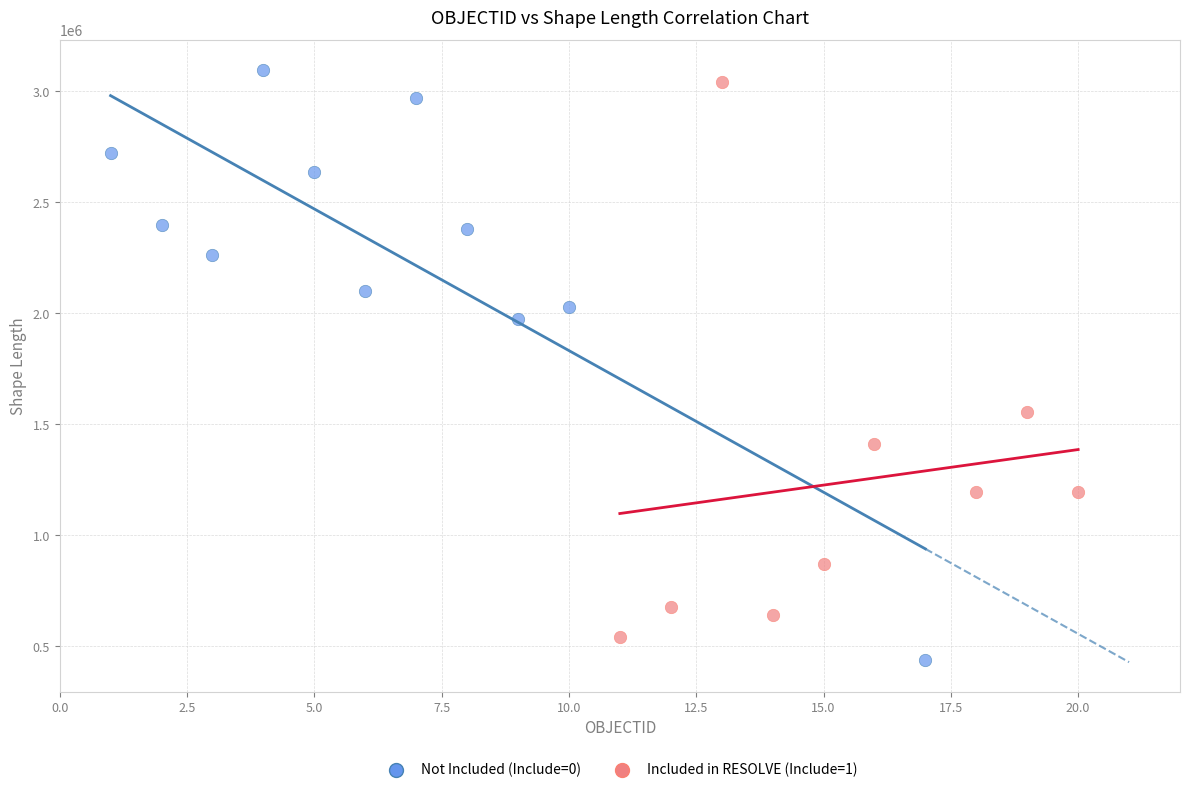

Which series reaches the maximum Y coordinate?

Not Included (Include=0)